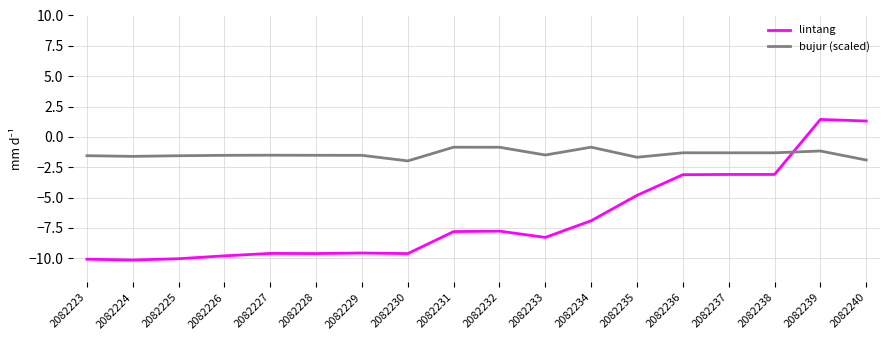

Which series has the largest range (max minus min)?

lintang